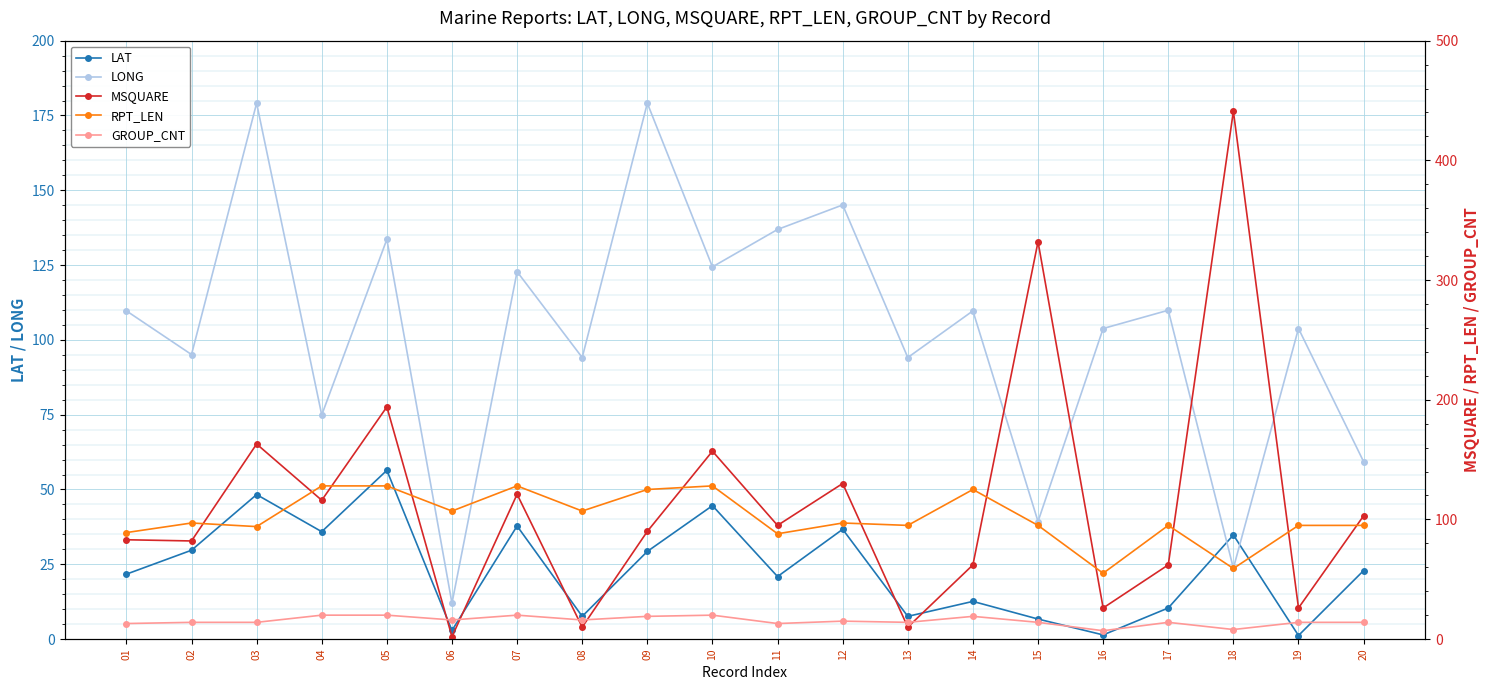

Which label corresponds to the largest value in the chart?

18